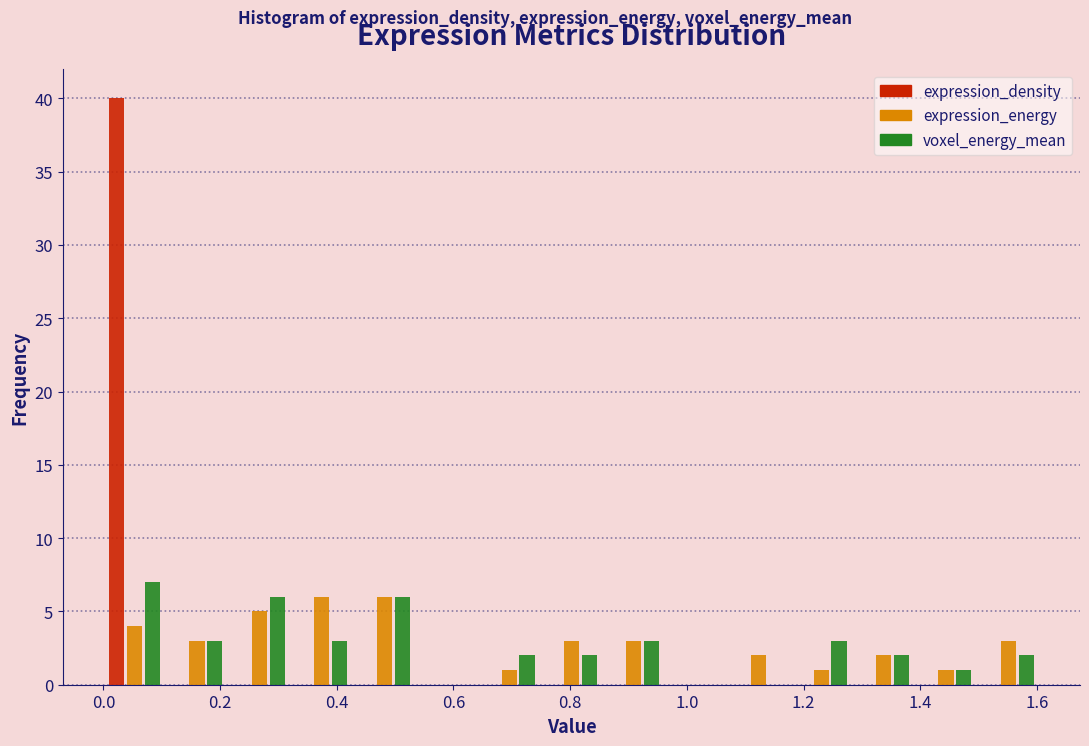

Reading left to right, transcribe this chart: for each range on the x-axis, give the height of each series' bar. Neither the bar edges nor the heights are printed on the chart, so give them approximately, as read against the axes.

0.00 to 0.10: expression_density=40	expression_energy=4	voxel_energy_mean=7
0.10 to 0.22: expression_density=0	expression_energy=3	voxel_energy_mean=3
0.22 to 0.32: expression_density=0	expression_energy=5	voxel_energy_mean=6
0.32 to 0.42: expression_density=0	expression_energy=6	voxel_energy_mean=3
0.42 to 0.54: expression_density=0	expression_energy=6	voxel_energy_mean=6
0.54 to 0.64: expression_density=0	expression_energy=0	voxel_energy_mean=0
0.64 to 0.74: expression_density=0	expression_energy=1	voxel_energy_mean=2
0.74 to 0.86: expression_density=0	expression_energy=3	voxel_energy_mean=2
0.86 to 0.96: expression_density=0	expression_energy=3	voxel_energy_mean=3
0.96 to 1.06: expression_density=0	expression_energy=0	voxel_energy_mean=0
1.06 to 1.18: expression_density=0	expression_energy=2	voxel_energy_mean=0
1.18 to 1.28: expression_density=0	expression_energy=1	voxel_energy_mean=3
1.28 to 1.40: expression_density=0	expression_energy=2	voxel_energy_mean=2
1.40 to 1.50: expression_density=0	expression_energy=1	voxel_energy_mean=1
1.50 to 1.60: expression_density=0	expression_energy=3	voxel_energy_mean=2